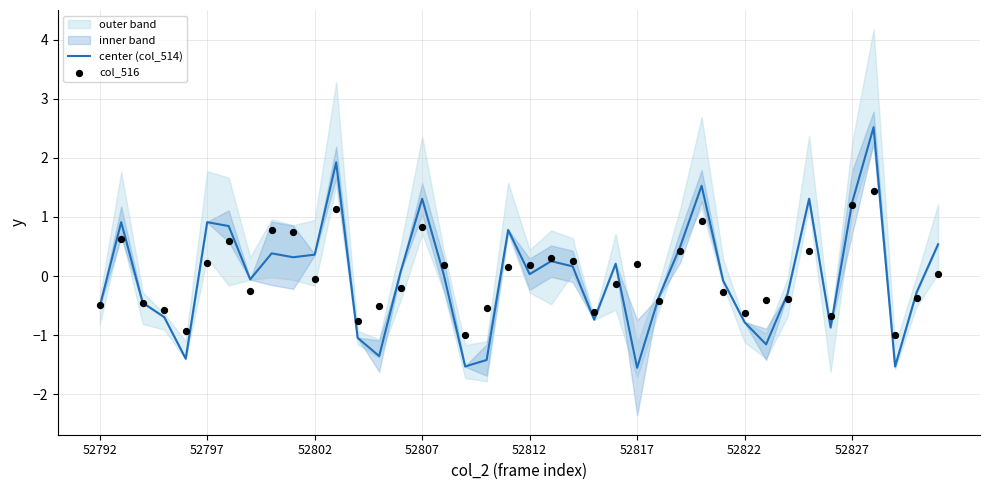

At how many categories does at least one series exceed 0?

22